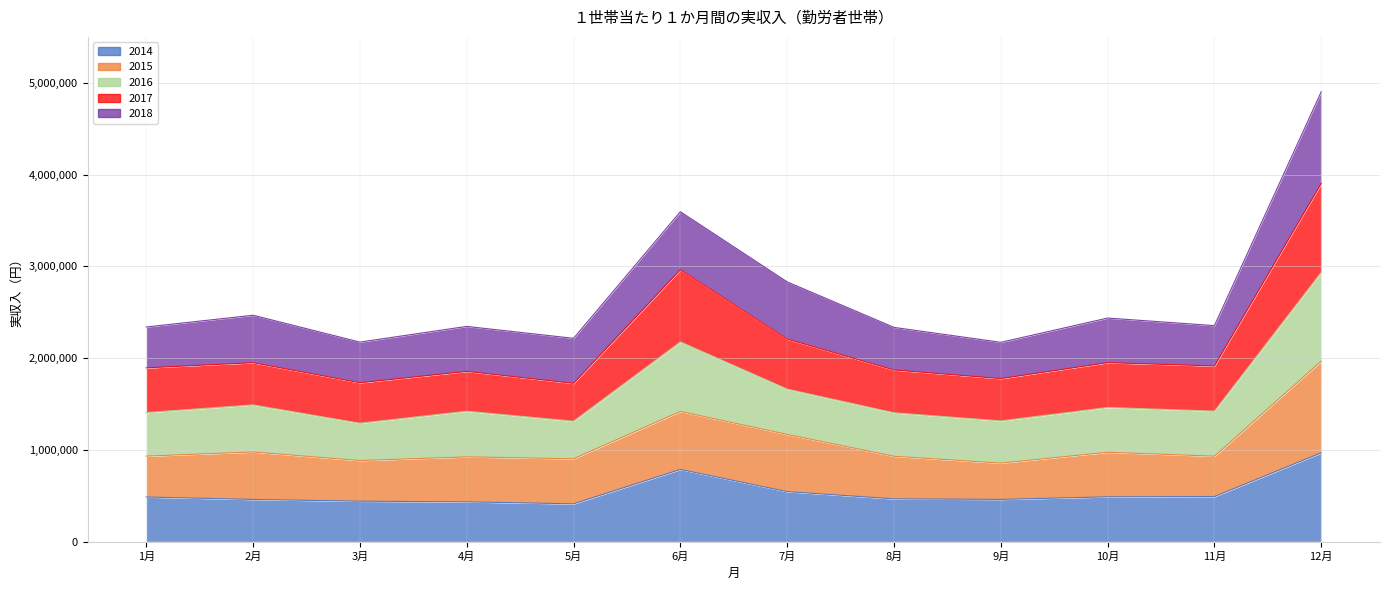

What is the minimum value for 2014?

412171